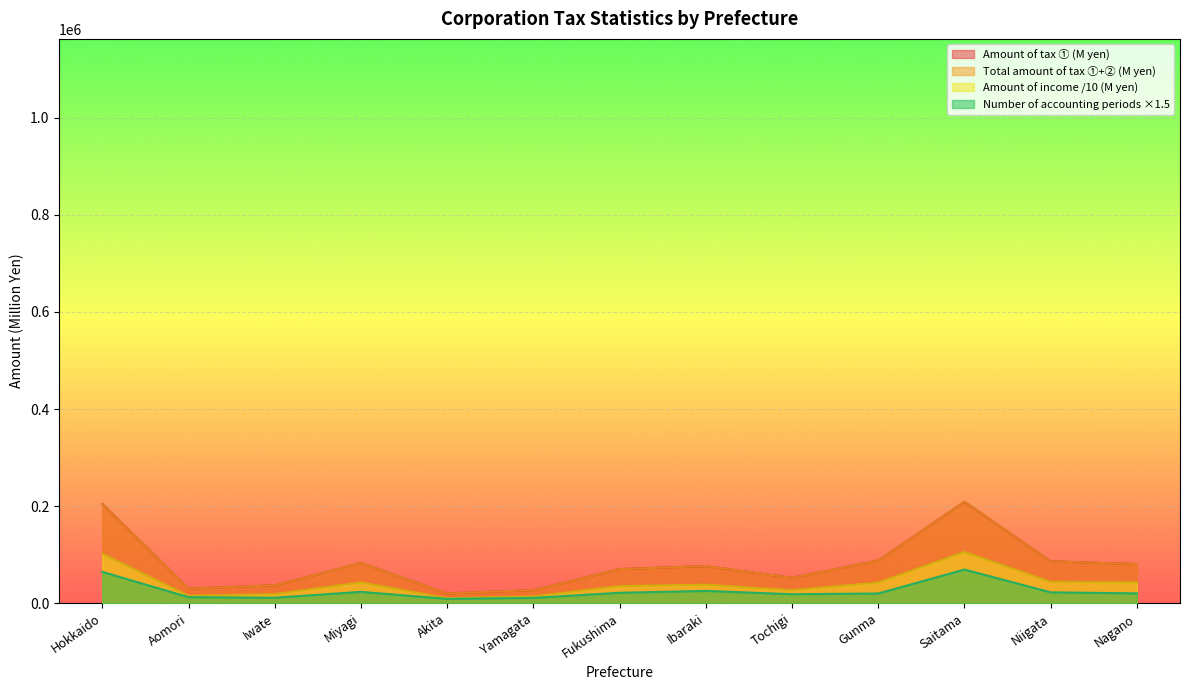

At which label does Amount of tax ① (M yen) reach its peak?

Saitama